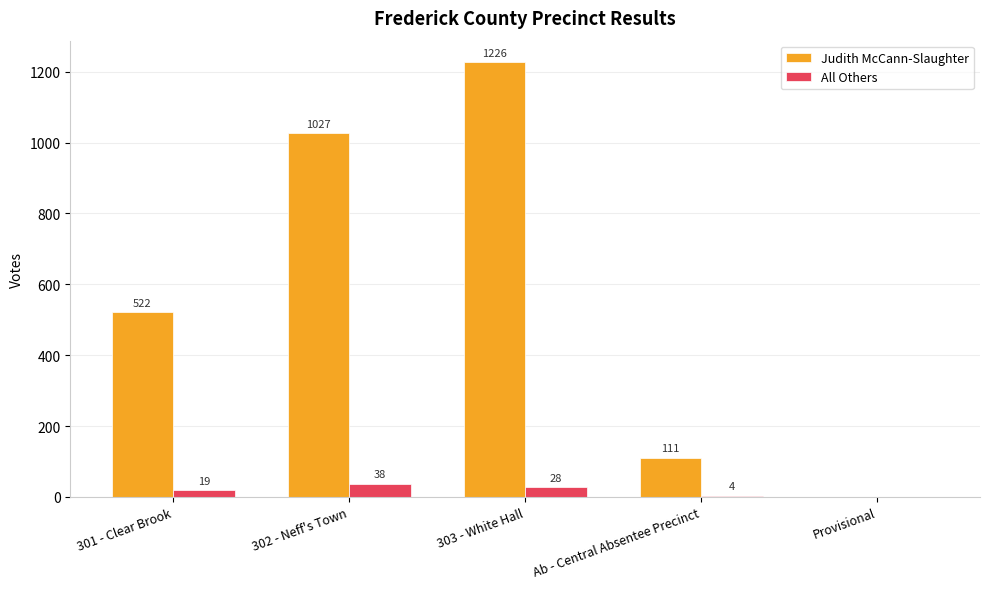

What is the approximate value of Judith McCann-Slaughter at 302 - Neff's Town, to the nearest 100?

1000